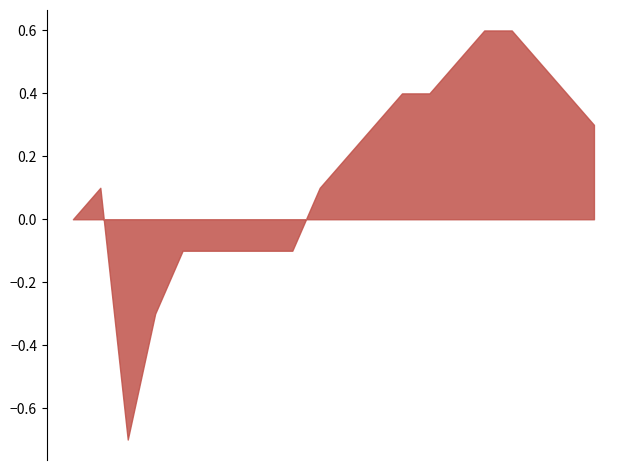

Does the chart have visible grid lines?

No